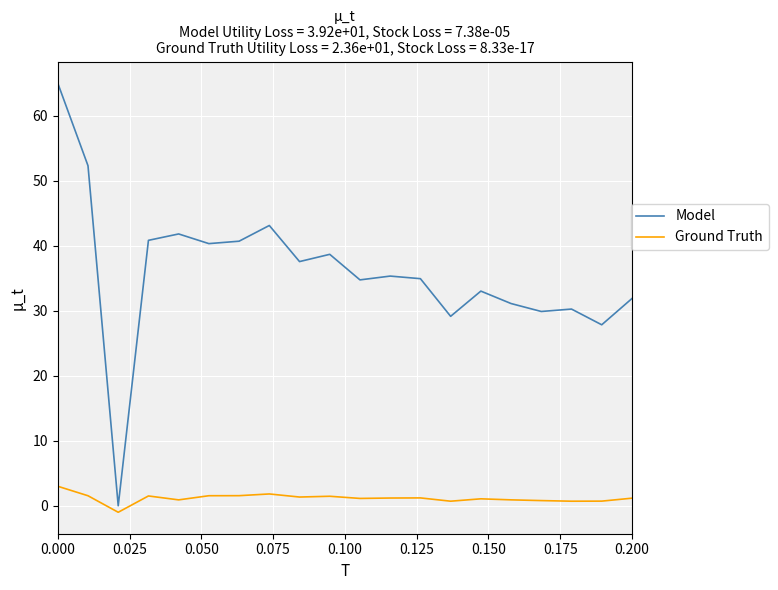

What is the maximum value shown in the chart?

65.0